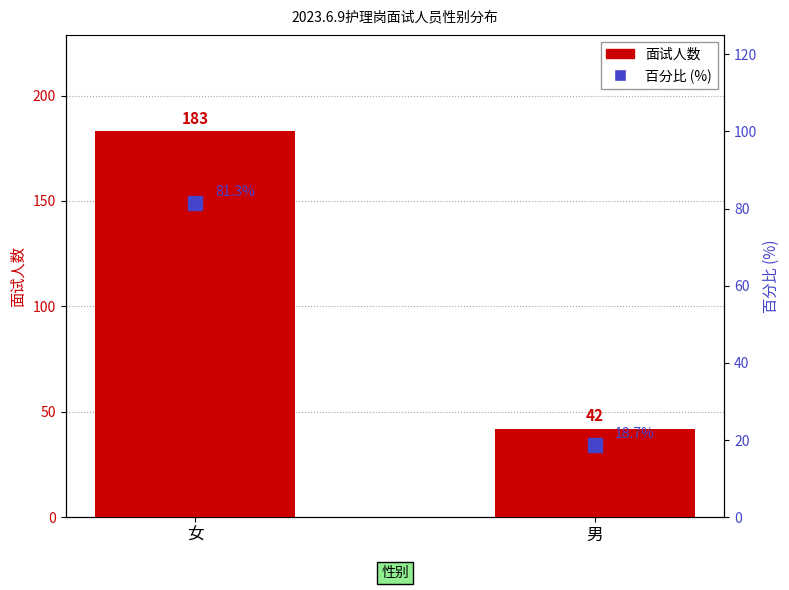

Reading right to left, transcribe all the data shown in this chart.

面试人数: 42.0	183.0
百分比 (%): 18.7	81.3